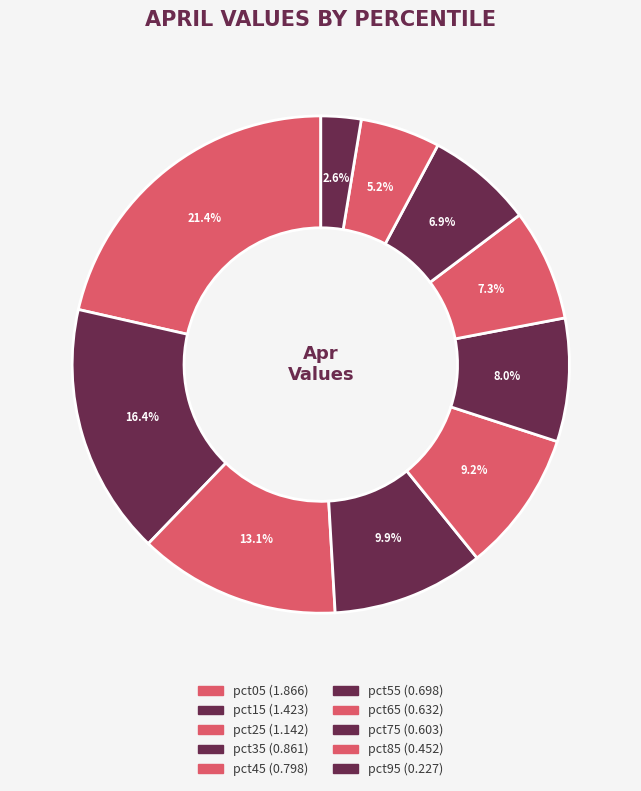

Which slice is the largest?

pct05